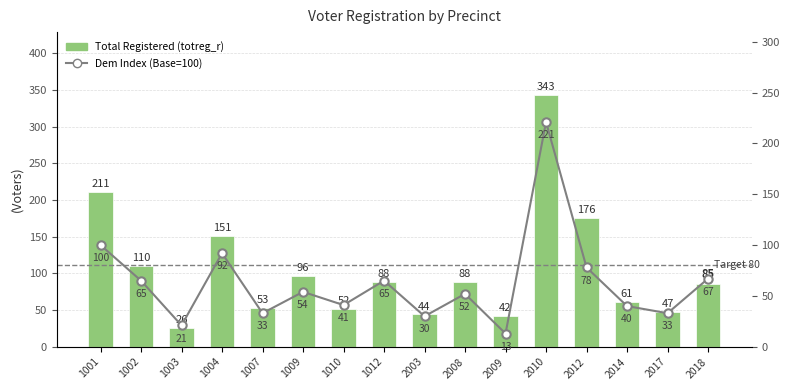

Rank the series by their average value, from highest to lowest.

Total Registered (totreg_r), Dem Index (Base=100)